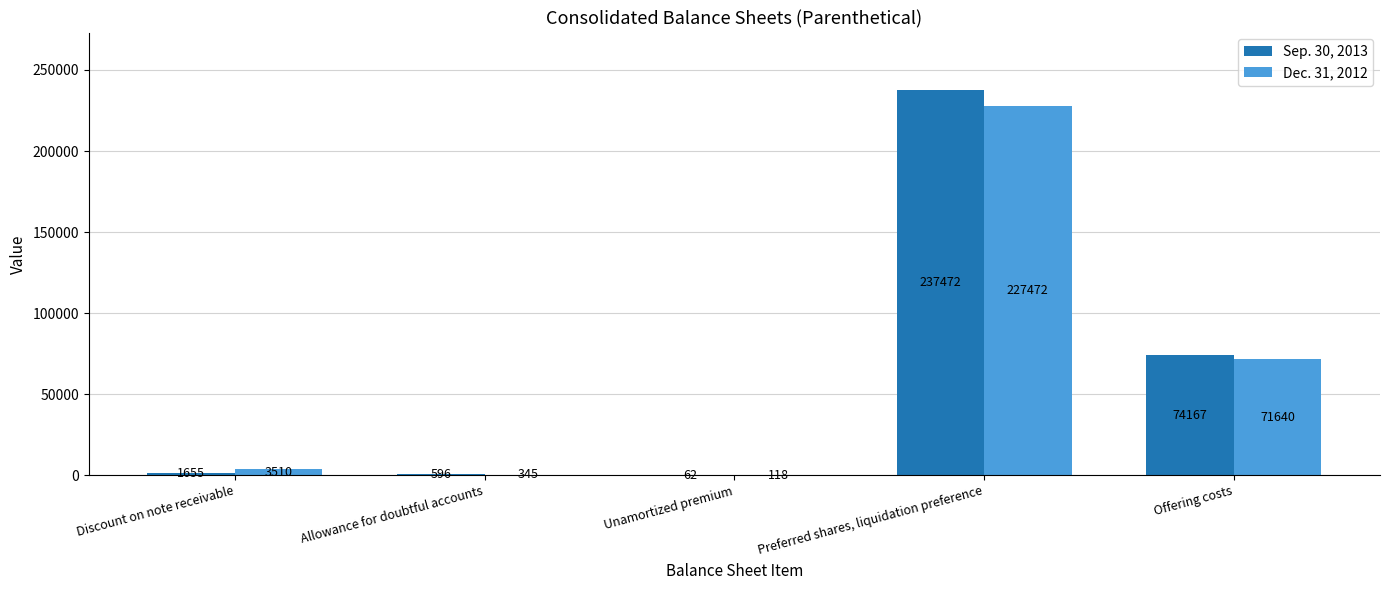

How many groups of bars are there?

5